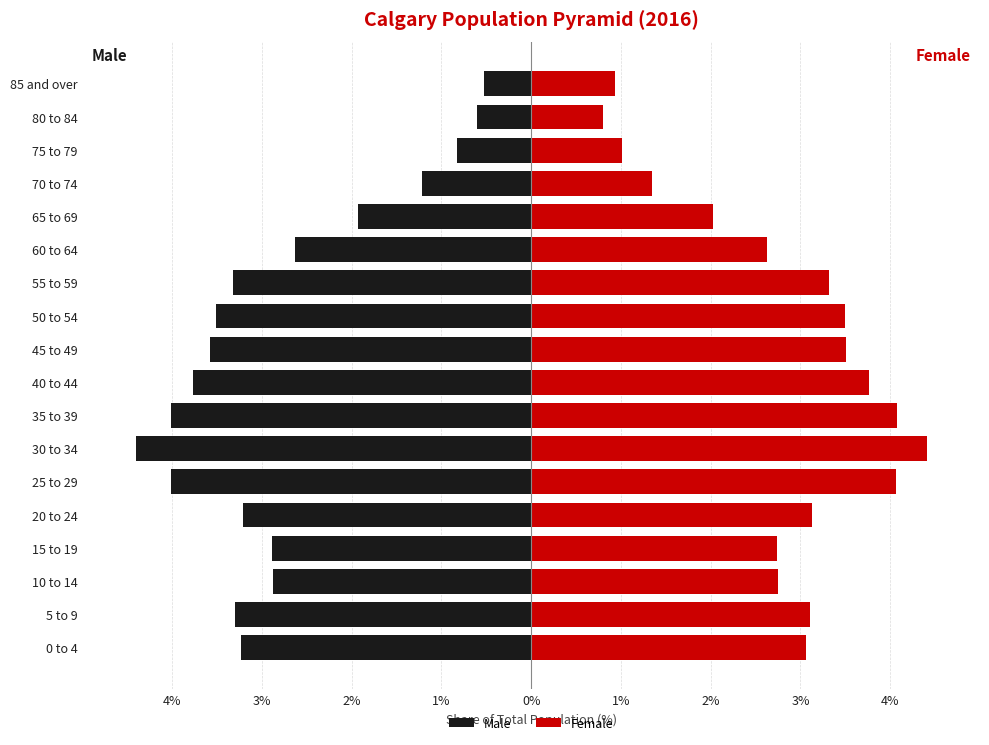

What is the average value of the Female series?

2.8